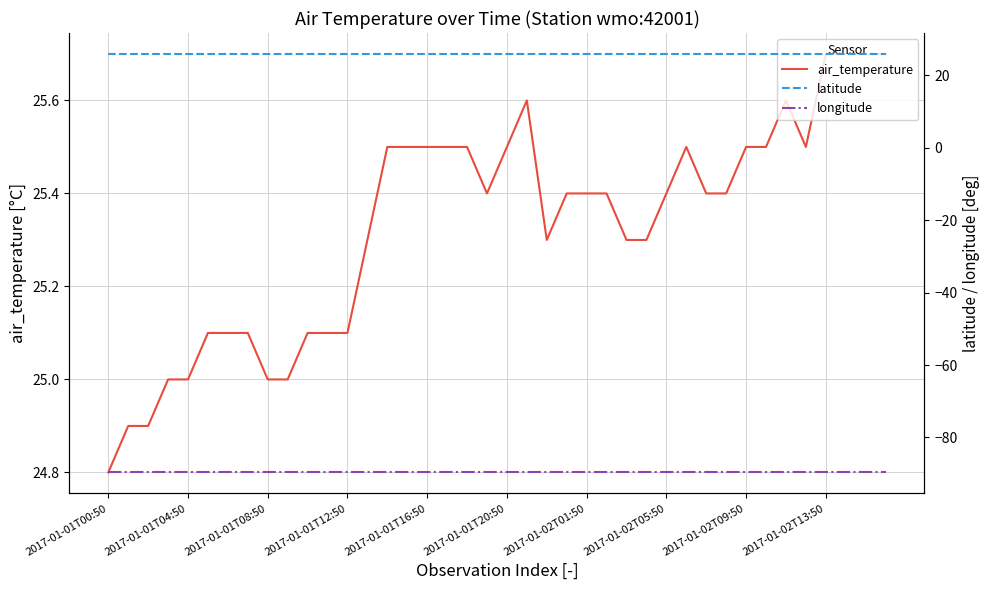

True or false: longitude and air_temperature intersect in this chart.

False